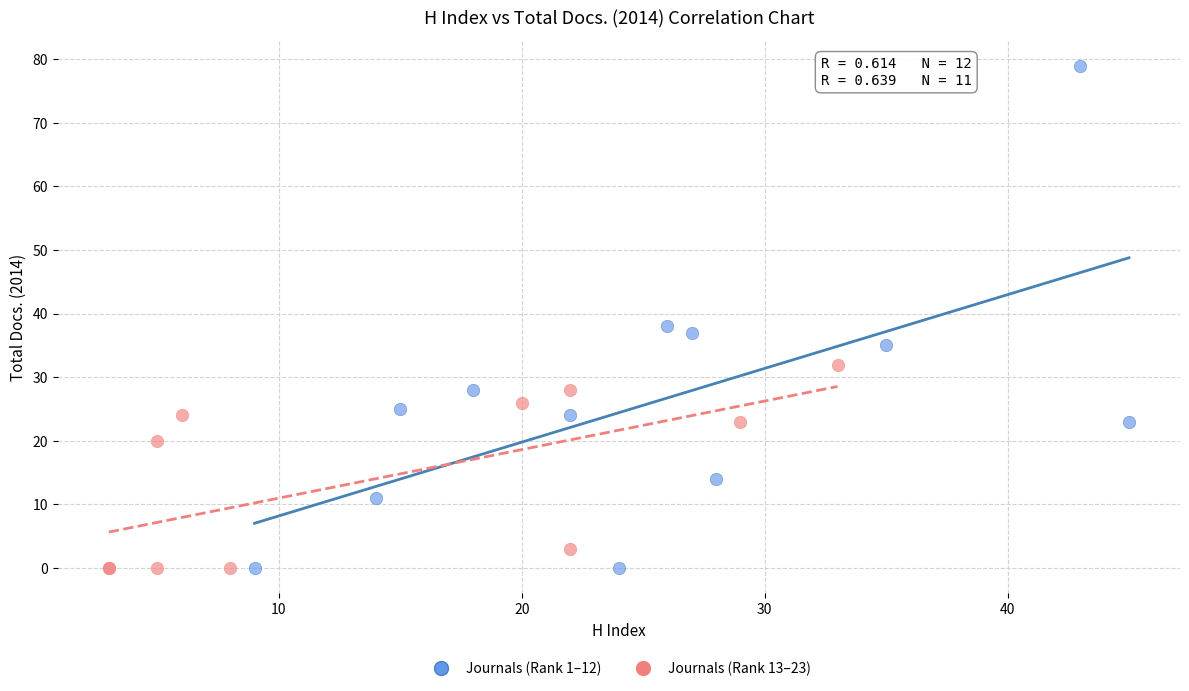

What are all the series names shown in the legend?

Journals (Rank 1–12), Journals (Rank 13–23)